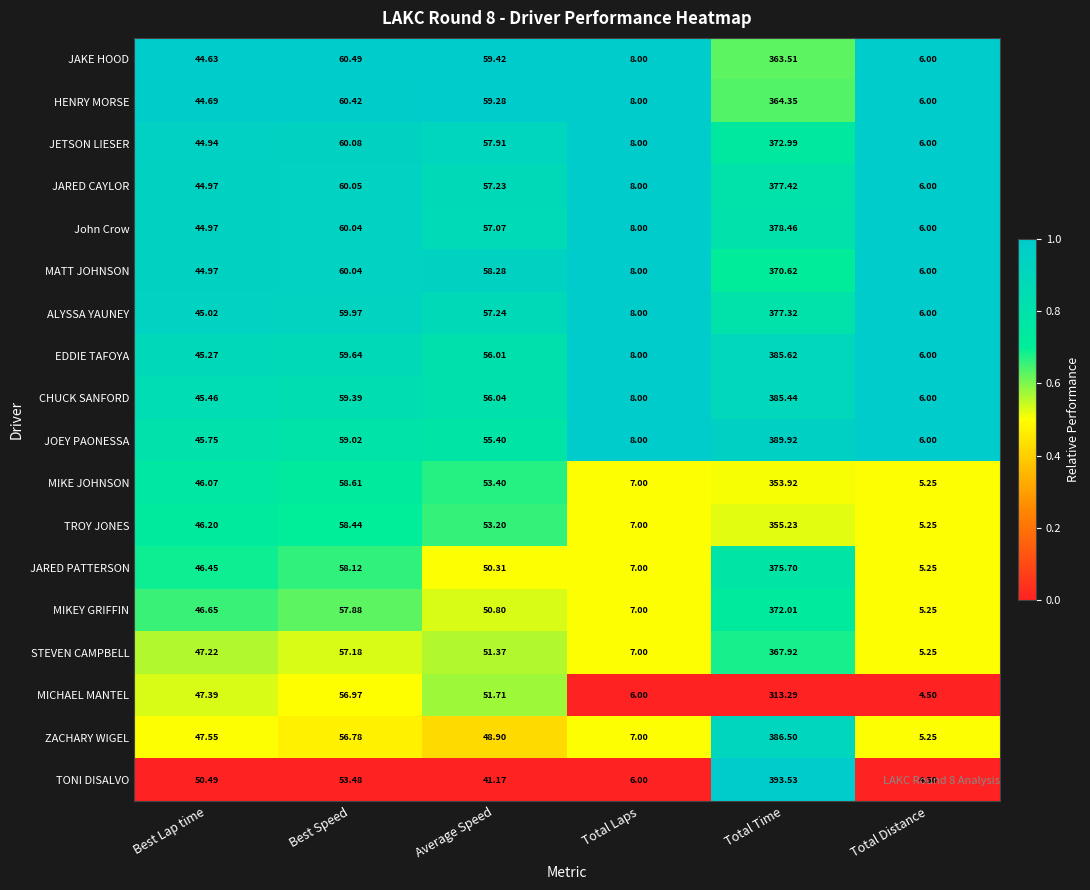

Which label corresponds to the largest value in the chart?

Total Time